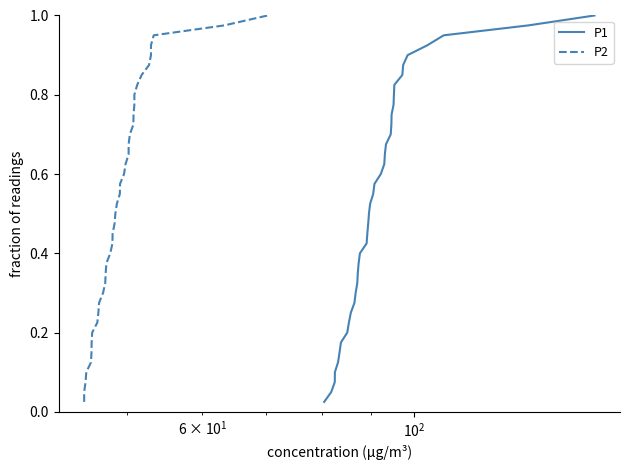

What is the value of the P2 point at the 28th from the left?

0.7